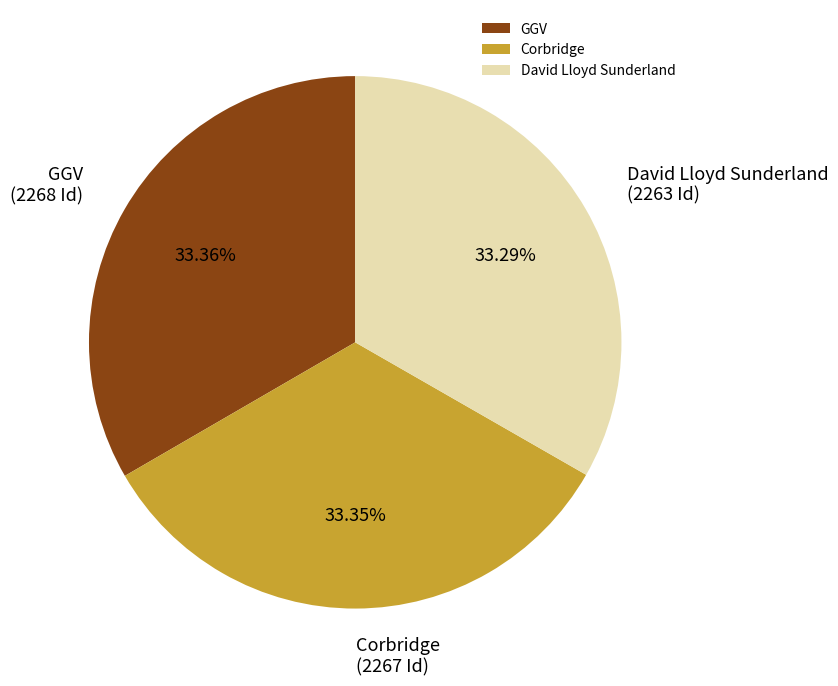

How many slices are in this pie chart?

3